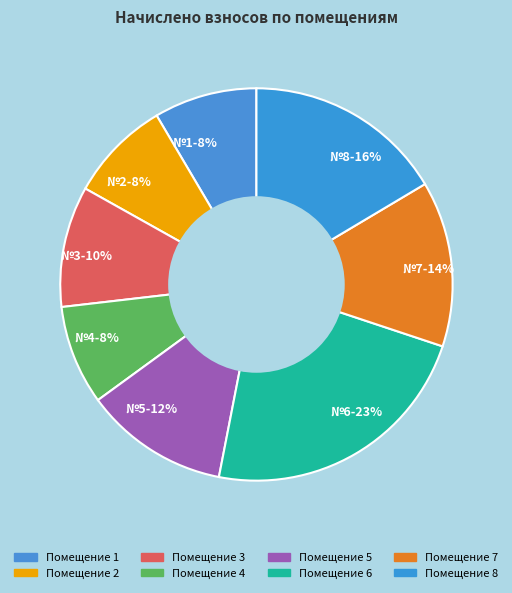

Which category has the biggest portion of the pie?

№6-23%